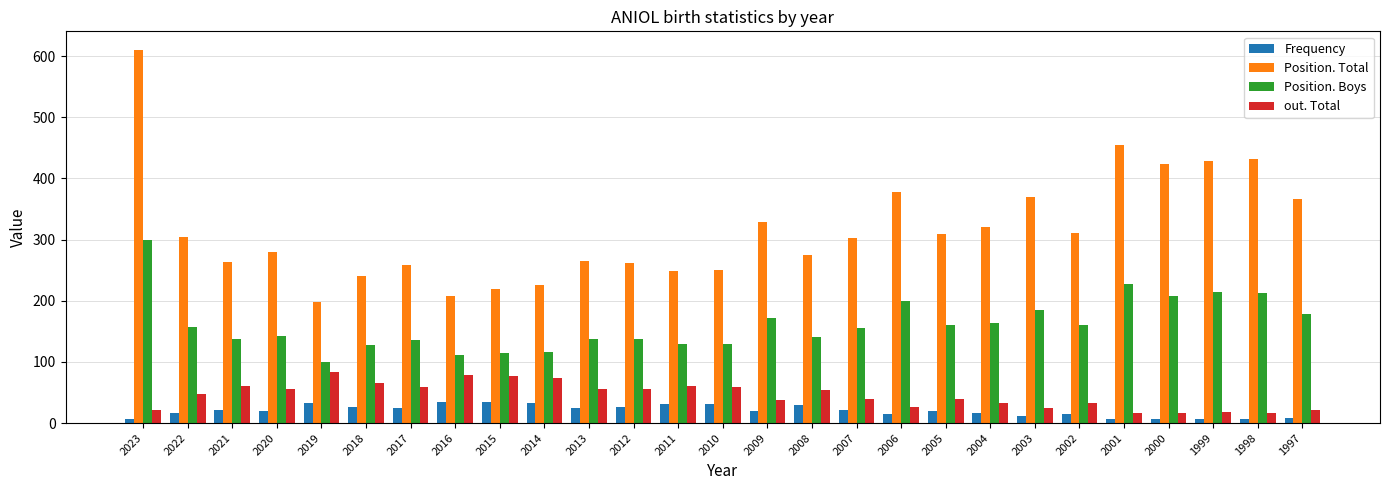

List the series in order of their peak value, highest first.

Position. Total, Position. Boys, out. Total, Frequency